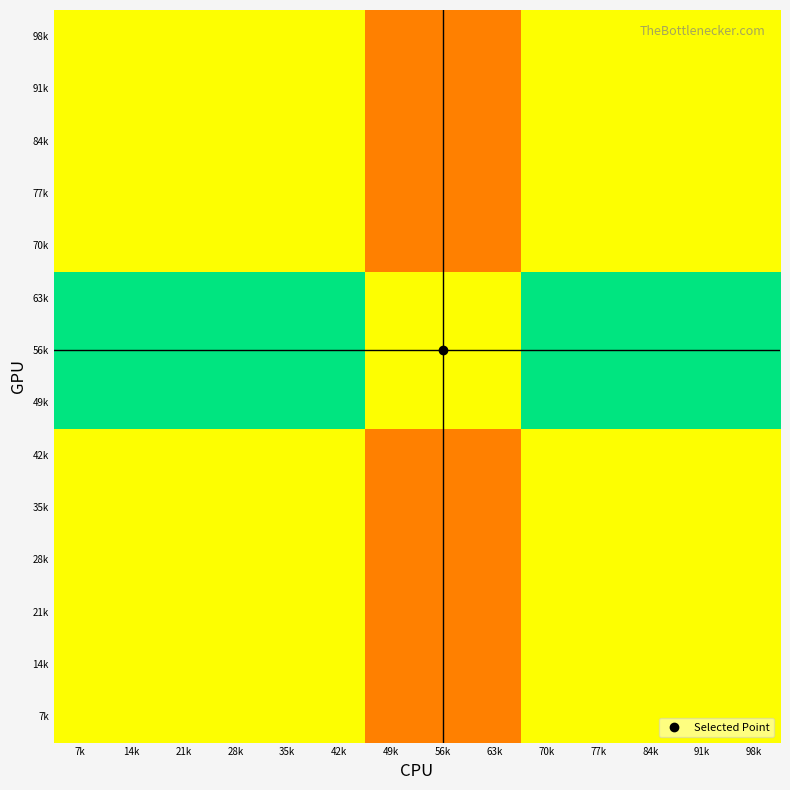

Reading left to right, transcribe all the data shown in this chart.

7k: 7k=0.0	14k=0.0	21k=0.0	28k=0.0	35k=0.0	42k=0.0	49k=-0.5	56k=-0.5	63k=-0.5	70k=0.0	77k=0.0	84k=0.0	91k=0.0	98k=0.0
14k: 7k=0.0	14k=0.0	21k=0.0	28k=0.0	35k=0.0	42k=0.0	49k=-0.5	56k=-0.5	63k=-0.5	70k=0.0	77k=0.0	84k=0.0	91k=0.0	98k=0.0
21k: 7k=0.0	14k=0.0	21k=0.0	28k=0.0	35k=0.0	42k=0.0	49k=-0.5	56k=-0.5	63k=-0.5	70k=0.0	77k=0.0	84k=0.0	91k=0.0	98k=0.0
28k: 7k=0.0	14k=0.0	21k=0.0	28k=0.0	35k=0.0	42k=0.0	49k=-0.5	56k=-0.5	63k=-0.5	70k=0.0	77k=0.0	84k=0.0	91k=0.0	98k=0.0
35k: 7k=0.0	14k=0.0	21k=0.0	28k=0.0	35k=0.0	42k=0.0	49k=-0.5	56k=-0.5	63k=-0.5	70k=0.0	77k=0.0	84k=0.0	91k=0.0	98k=0.0
42k: 7k=0.0	14k=0.0	21k=0.0	28k=0.0	35k=0.0	42k=0.0	49k=-0.5	56k=-0.5	63k=-0.5	70k=0.0	77k=0.0	84k=0.0	91k=0.0	98k=0.0
49k: 7k=0.5	14k=0.5	21k=0.5	28k=0.5	35k=0.5	42k=0.5	49k=0.0	56k=0.0	63k=0.0	70k=0.5	77k=0.5	84k=0.5	91k=0.5	98k=0.5
56k: 7k=0.5	14k=0.5	21k=0.5	28k=0.5	35k=0.5	42k=0.5	49k=0.0	56k=0.0	63k=0.0	70k=0.5	77k=0.5	84k=0.5	91k=0.5	98k=0.5
63k: 7k=0.5	14k=0.5	21k=0.5	28k=0.5	35k=0.5	42k=0.5	49k=0.0	56k=0.0	63k=0.0	70k=0.5	77k=0.5	84k=0.5	91k=0.5	98k=0.5
70k: 7k=0.0	14k=0.0	21k=0.0	28k=0.0	35k=0.0	42k=0.0	49k=-0.5	56k=-0.5	63k=-0.5	70k=0.0	77k=0.0	84k=0.0	91k=0.0	98k=0.0
77k: 7k=0.0	14k=0.0	21k=0.0	28k=0.0	35k=0.0	42k=0.0	49k=-0.5	56k=-0.5	63k=-0.5	70k=0.0	77k=0.0	84k=0.0	91k=0.0	98k=0.0
84k: 7k=0.0	14k=0.0	21k=0.0	28k=0.0	35k=0.0	42k=0.0	49k=-0.5	56k=-0.5	63k=-0.5	70k=0.0	77k=0.0	84k=0.0	91k=0.0	98k=0.0
91k: 7k=0.0	14k=0.0	21k=0.0	28k=0.0	35k=0.0	42k=0.0	49k=-0.5	56k=-0.5	63k=-0.5	70k=0.0	77k=0.0	84k=0.0	91k=0.0	98k=0.0
98k: 7k=0.0	14k=0.0	21k=0.0	28k=0.0	35k=0.0	42k=0.0	49k=-0.5	56k=-0.5	63k=-0.5	70k=0.0	77k=0.0	84k=0.0	91k=0.0	98k=0.0